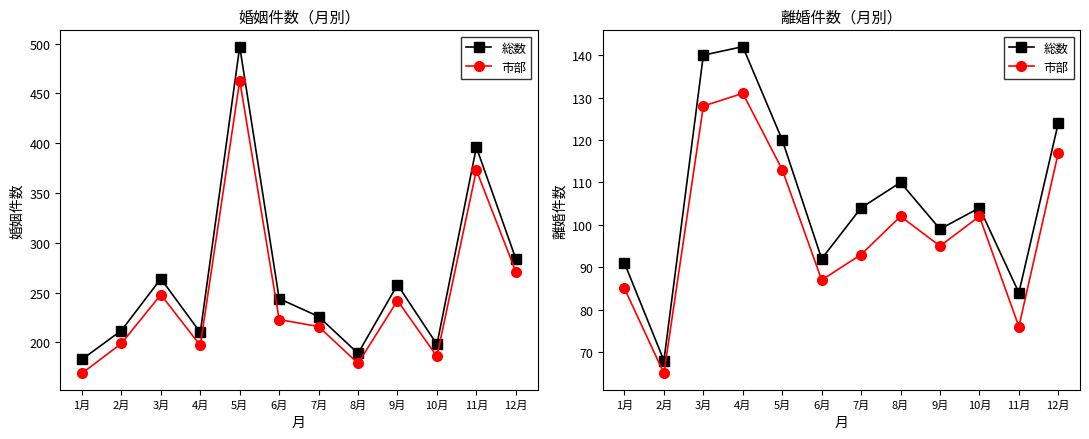

What are all the series names shown in the legend?

総数, 市部